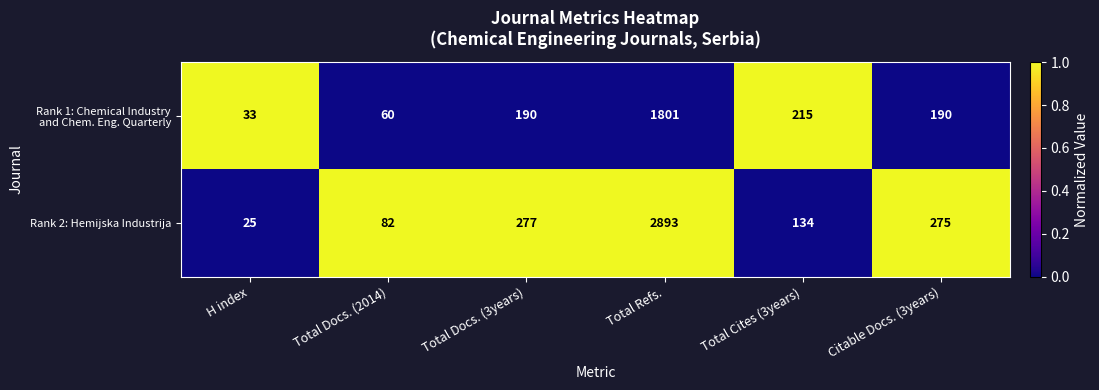

Which category has the lowest value across all series?

H index